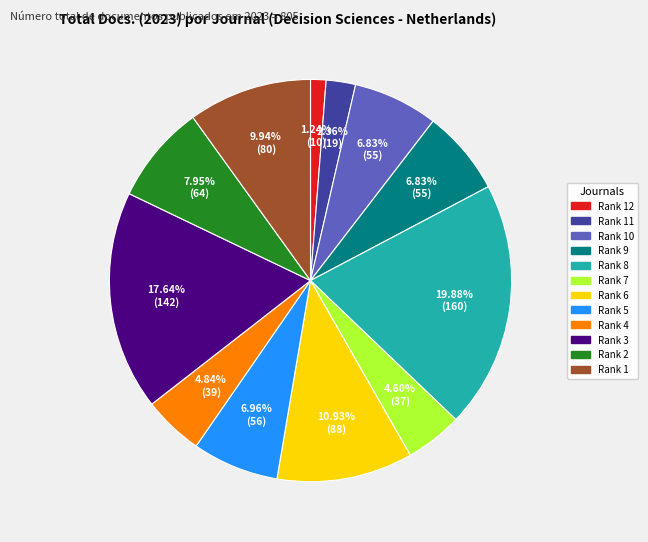

To the nearest percent, what is the difference between the largest and smallest slice percentages?

19%